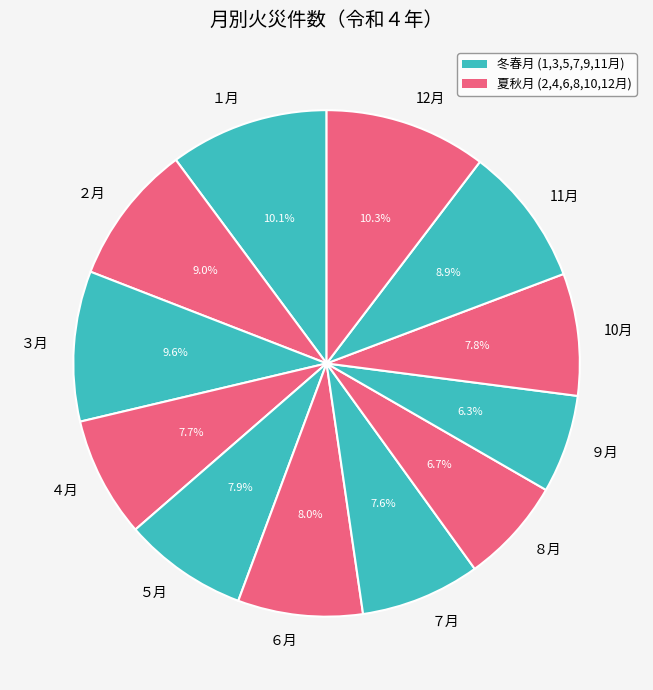

Is it true that 10月 is 8% of the pie?

True